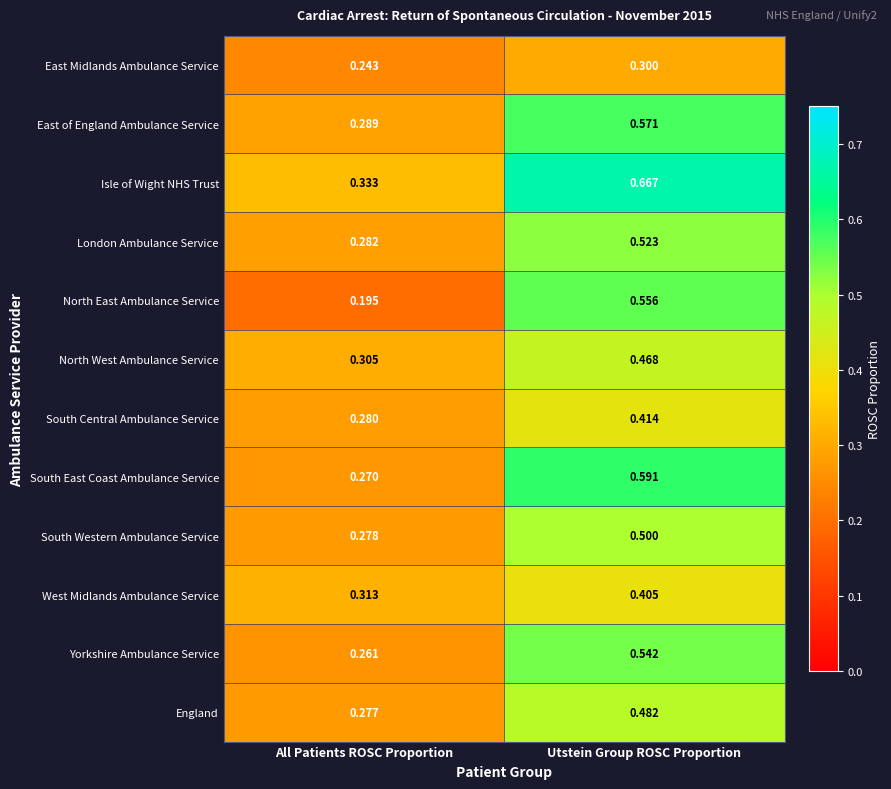

Which category has the highest value in the Yorkshire Ambulance Service series?

Utstein Group ROSC Proportion